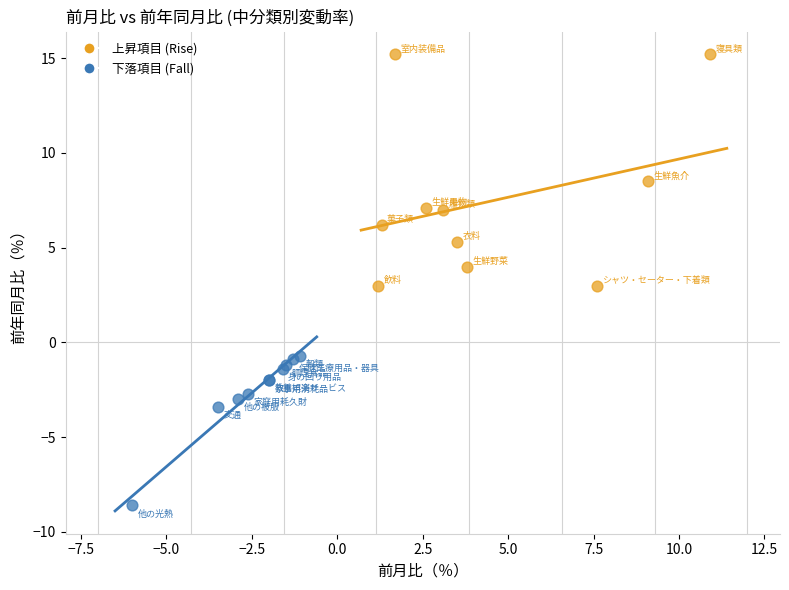

What are all the series names shown in the legend?

上昇項目 (Rise), 下落項目 (Fall)